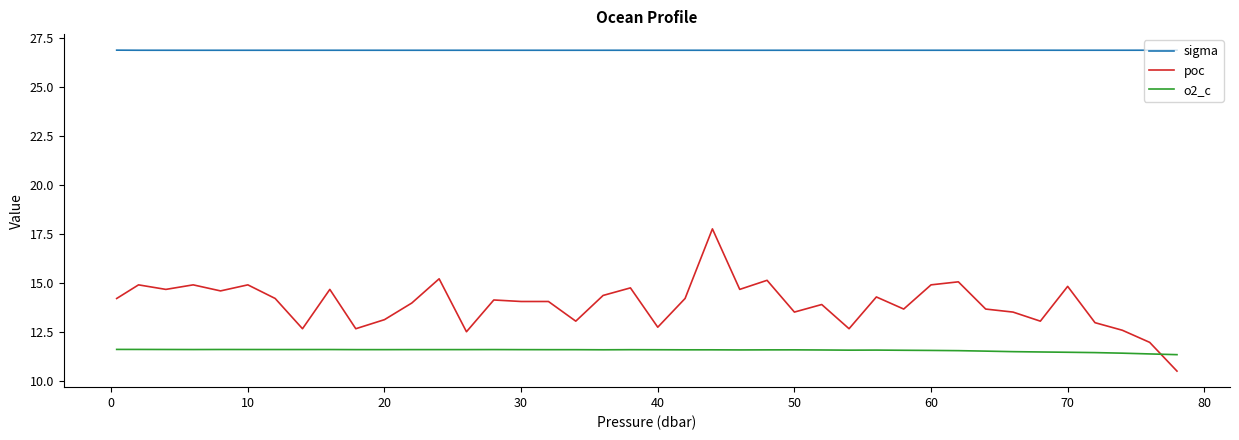

Which series has the largest total across all categories?

sigma